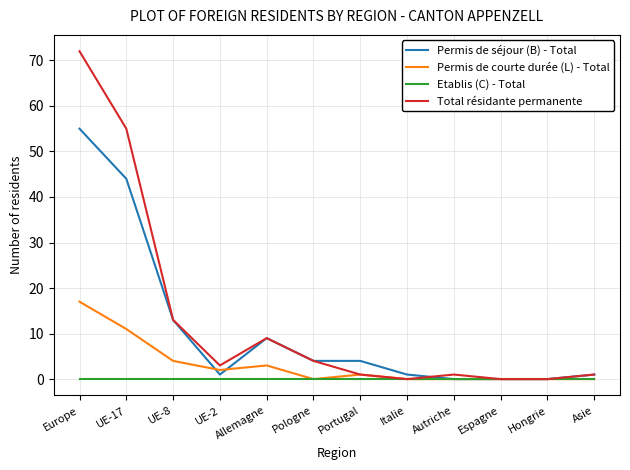

At which category is the sum across all series the highest?

Europe